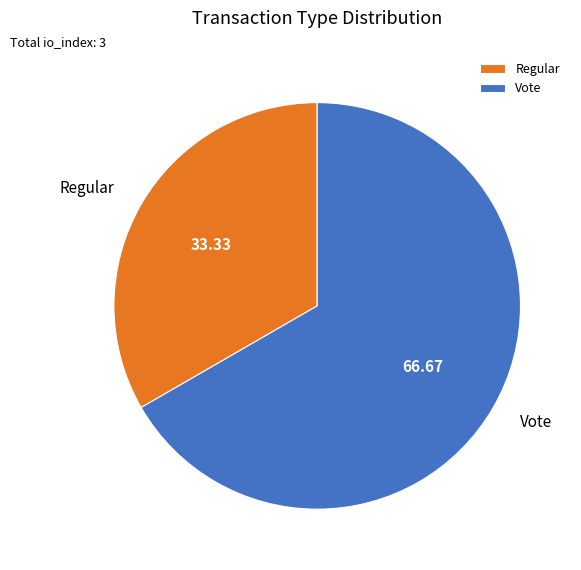

Does any single category account for the majority?

Yes